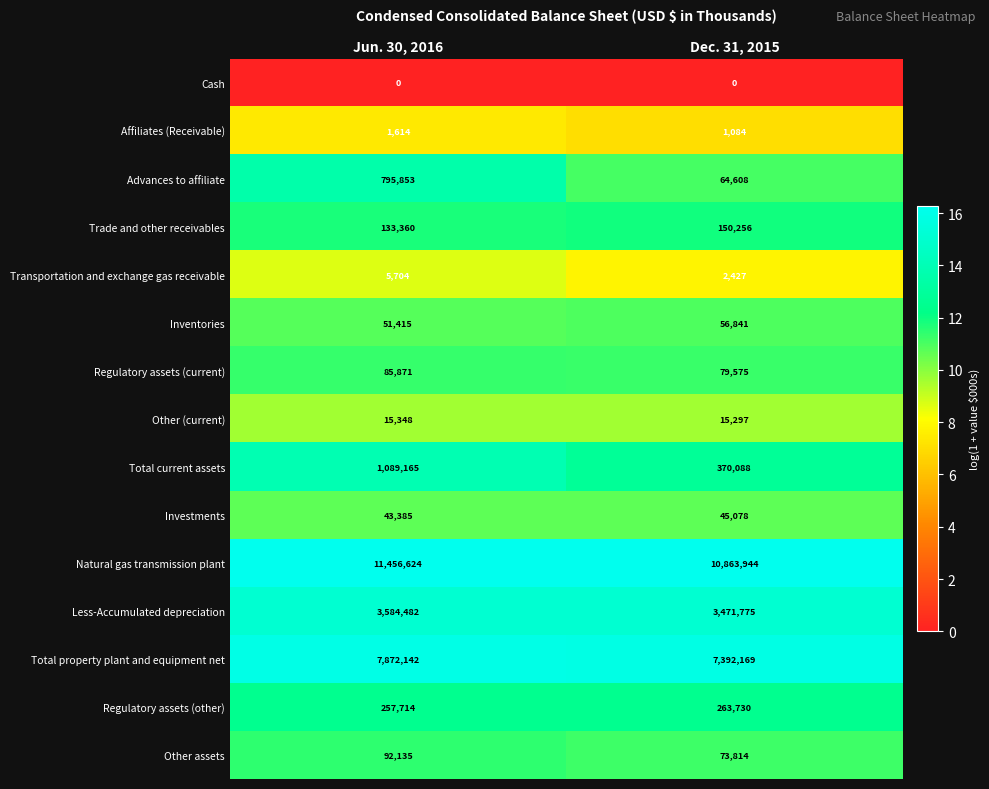

Count the number of categories in the chart.

2